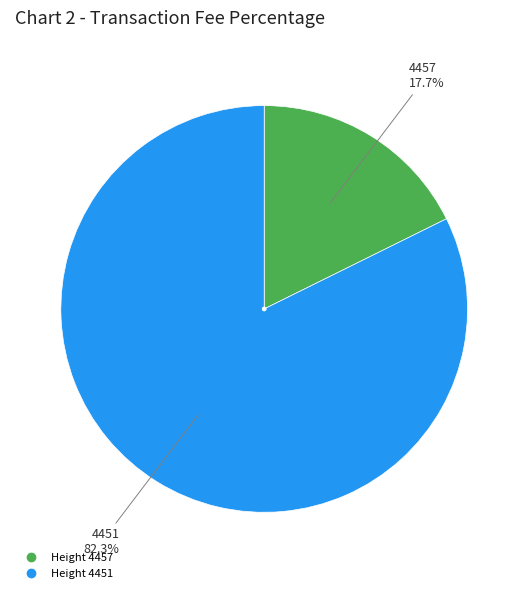

How many segments does this pie chart have?

2